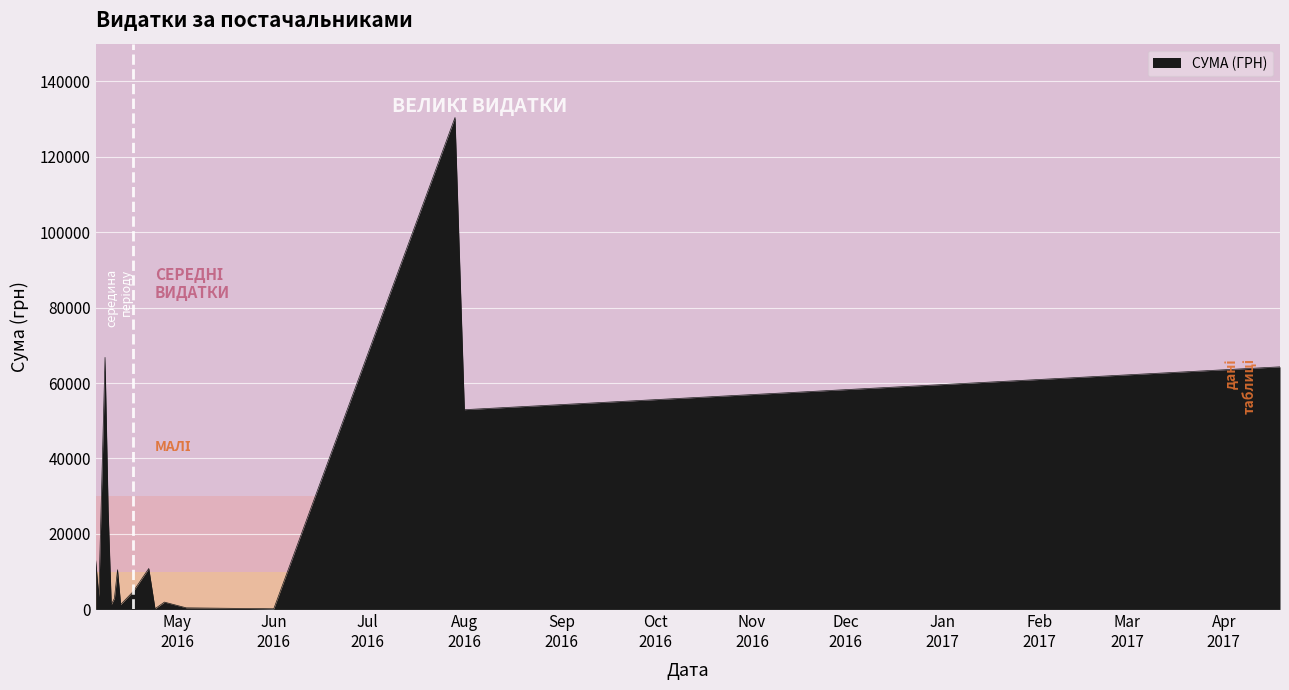

What is the difference between the maximum and minimum values?

130203.7